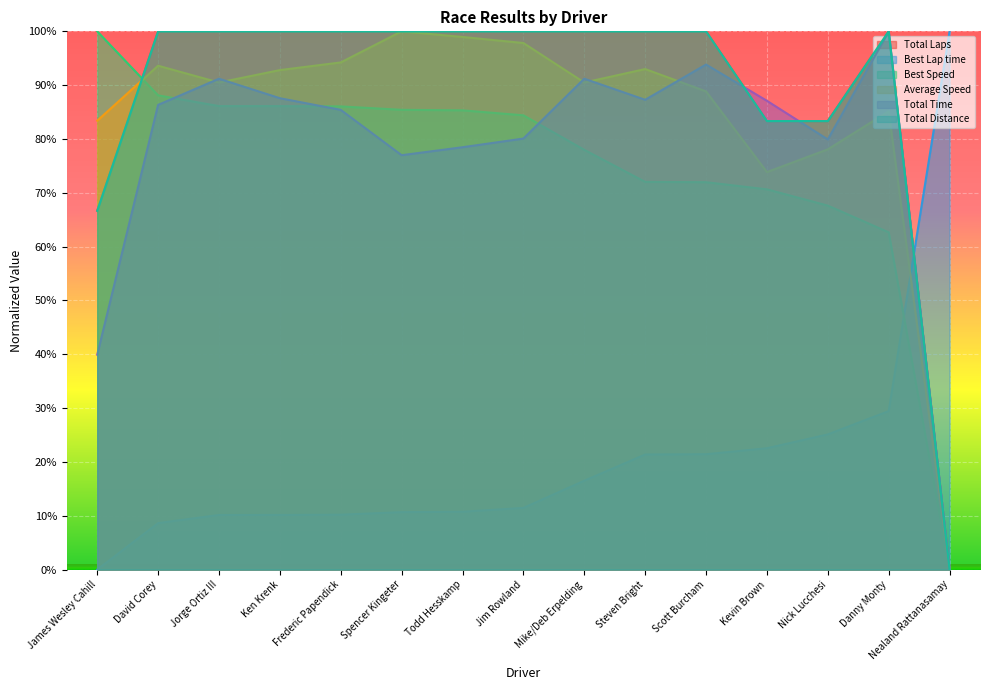

How many times do Total Time and Total Distance cross each other?

3